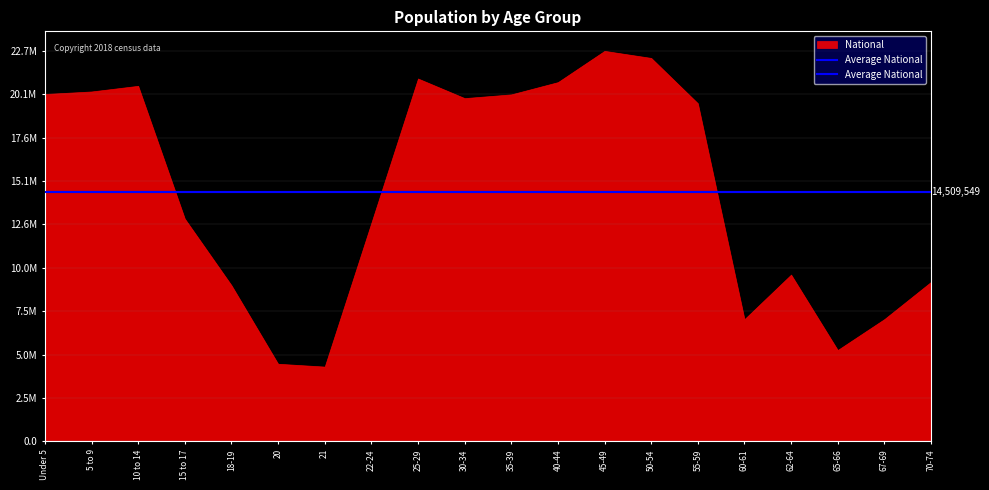

What is the maximum value shown in the chart?

22708591